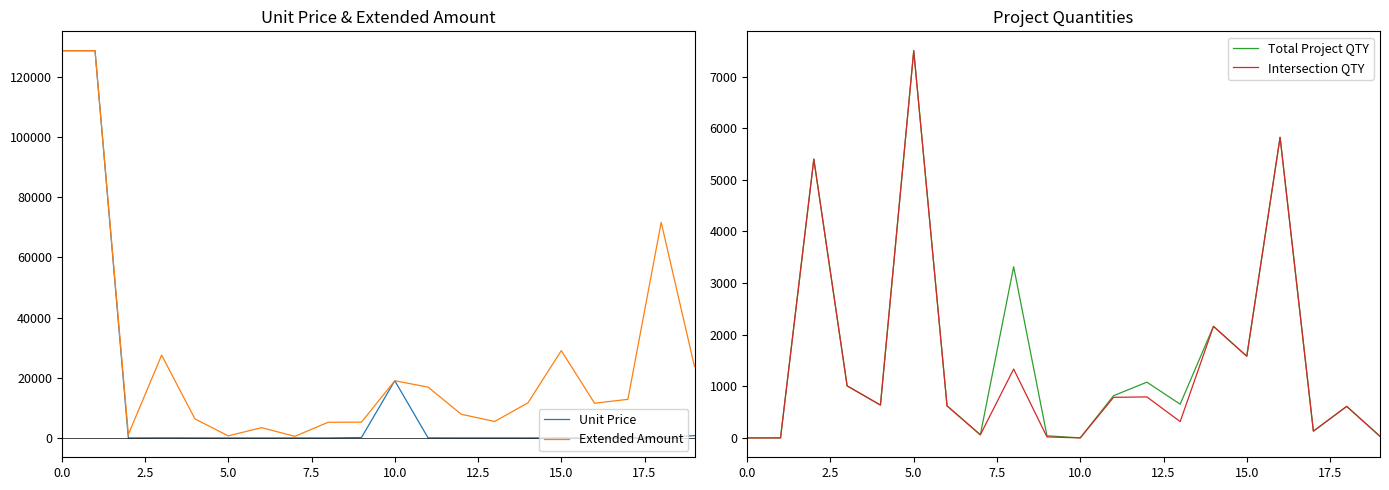

Which category has the highest value in the Intersection QTY series?

5.0